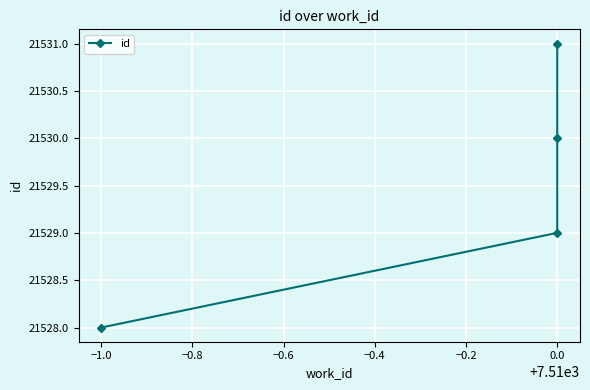

True or false: there are more than 1 points higher than both neighbors.

False